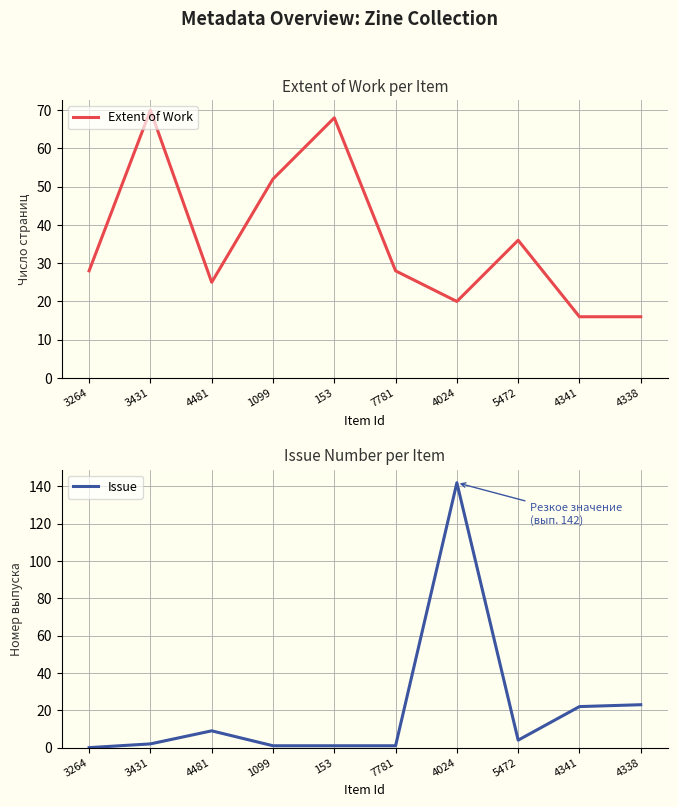

At which category does Issue reach its first local peak?

4481